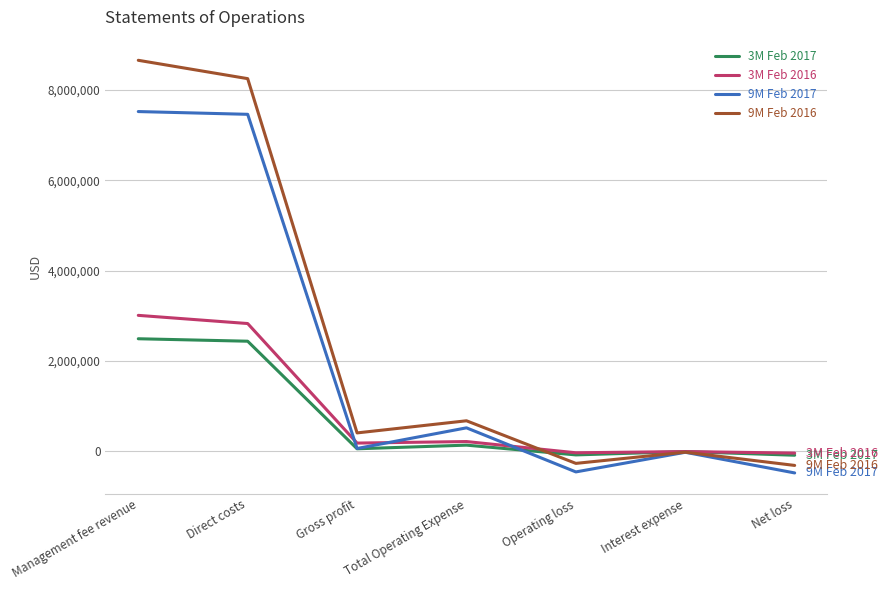

What is the difference between the highest and lowest values at Direct costs?

5815006